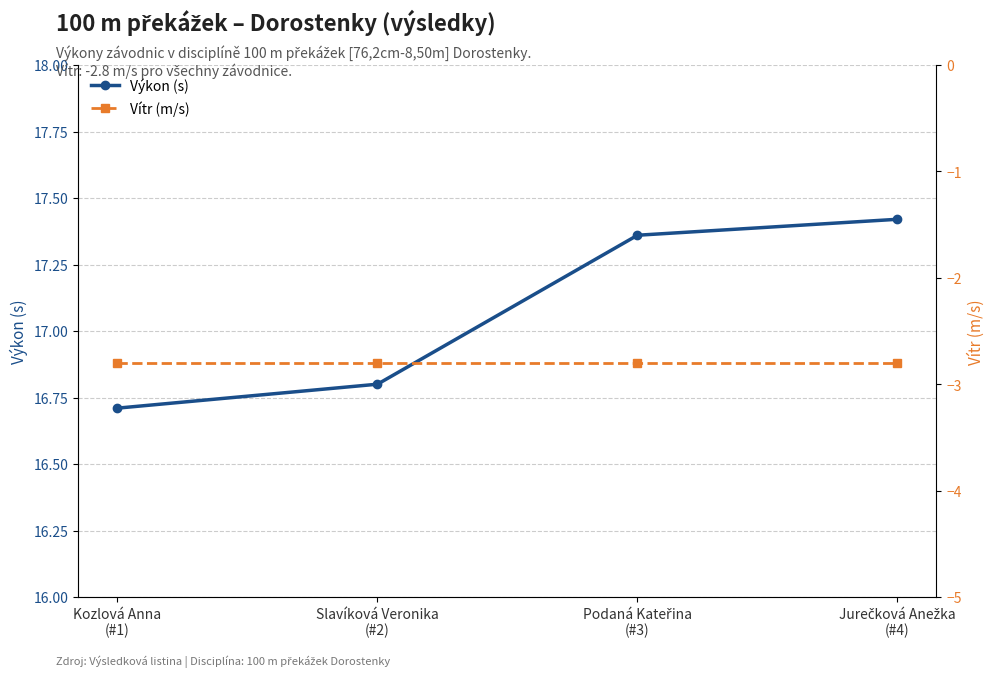

Is this an area chart (filled region under the line)?

No